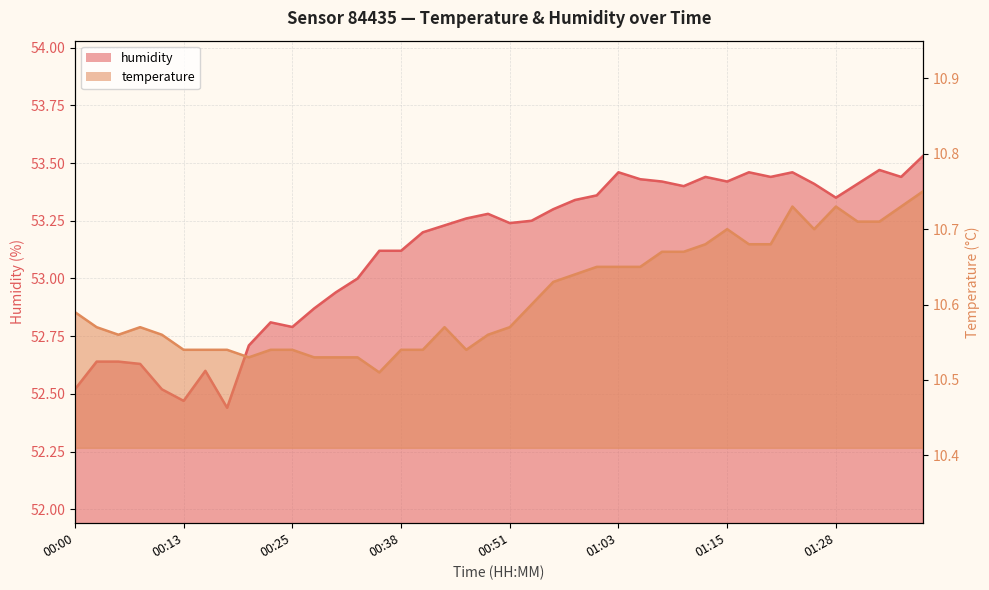

What is the highest value of the humidity series?

53.5